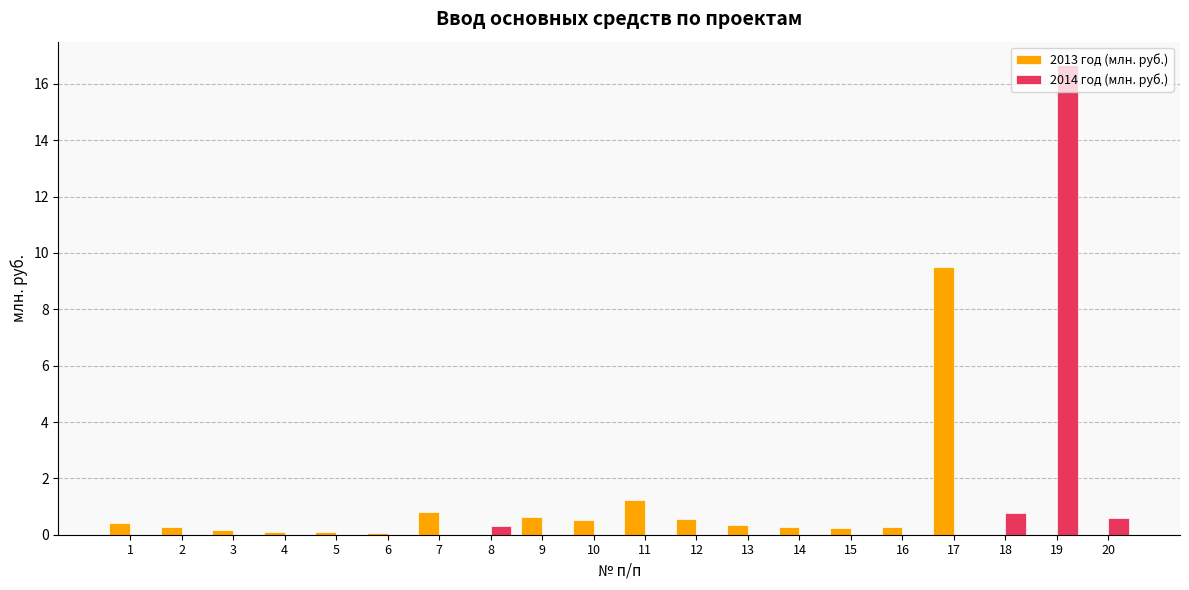

Is the value of 2013 год (млн. руб.) at 7 greater than the value of 2014 год (млн. руб.) at 10?

Yes